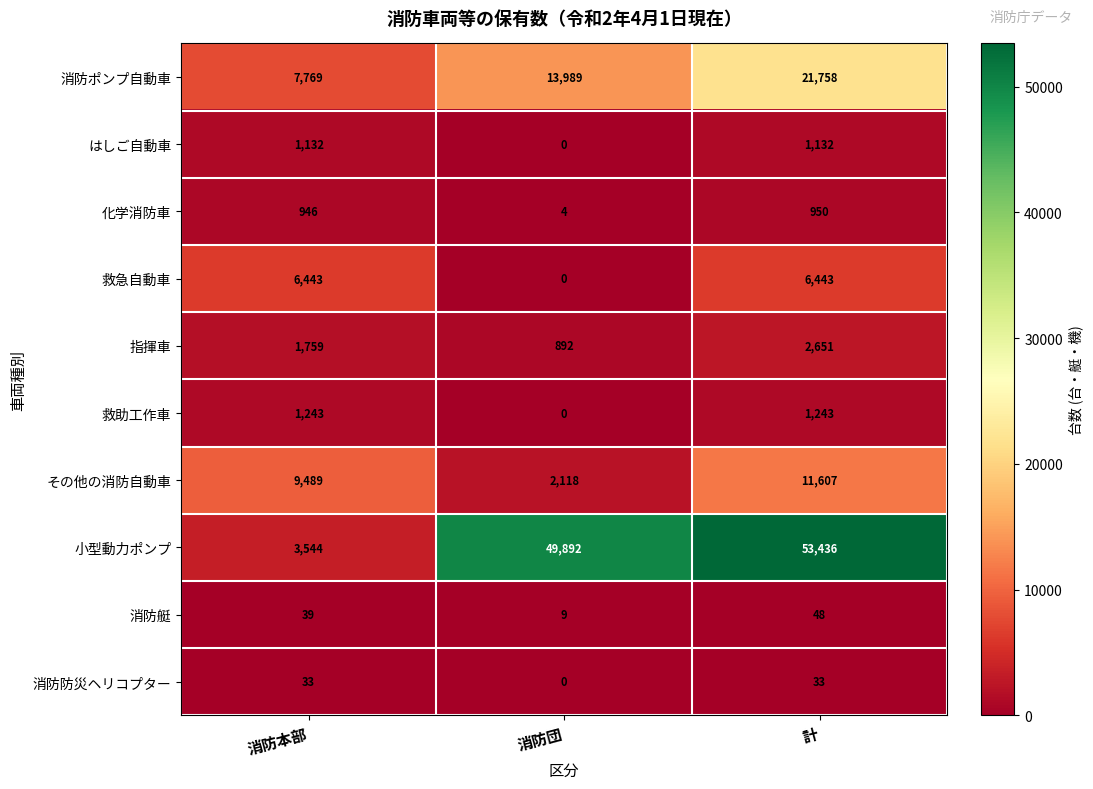

What is the total value across all series at 消防本部?

32397